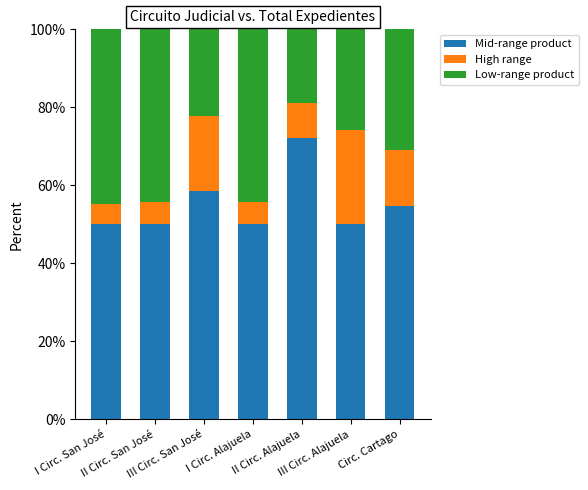

What is the lowest value of the Mid-range product series?

50.0